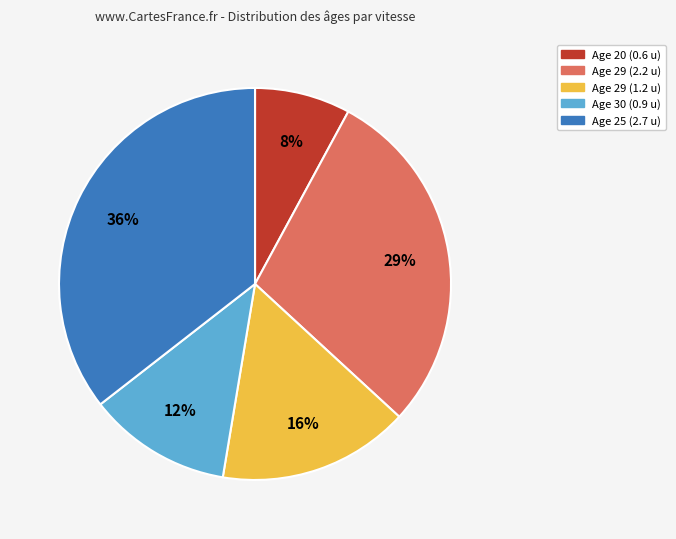

Is there a majority slice in this chart?

No